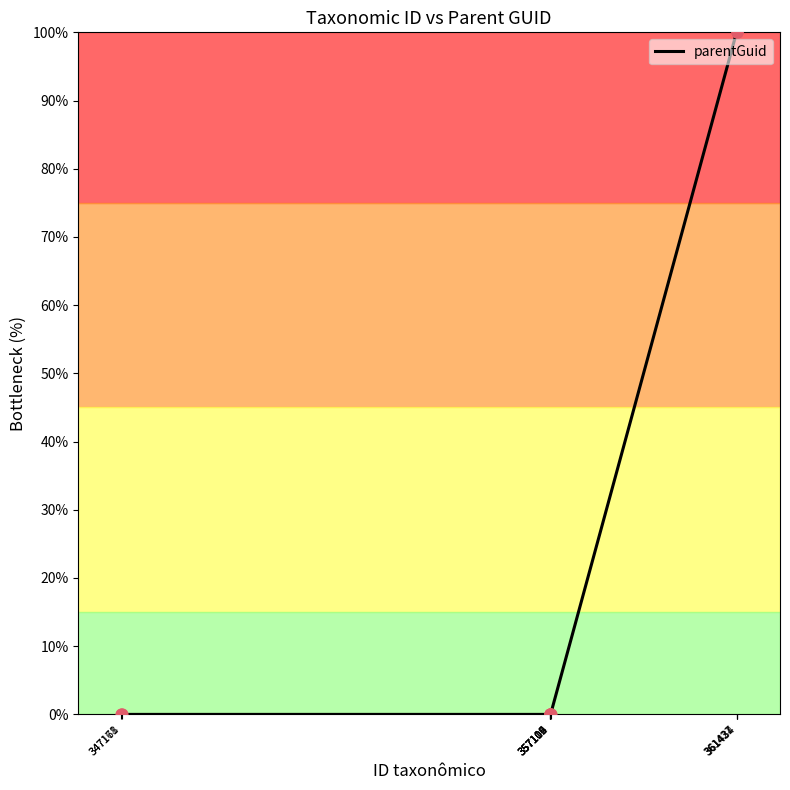

What is the change in value from 347171 to 361434?

+100